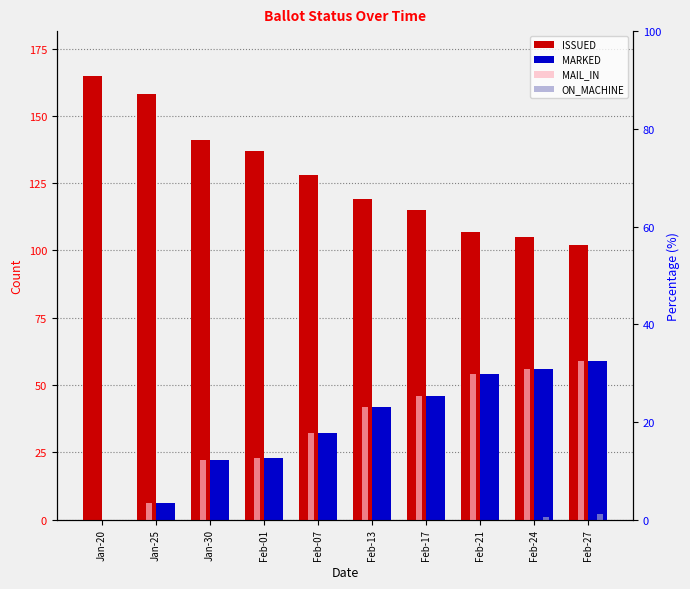

How many values in the MAIL_IN series exceed 42?

4